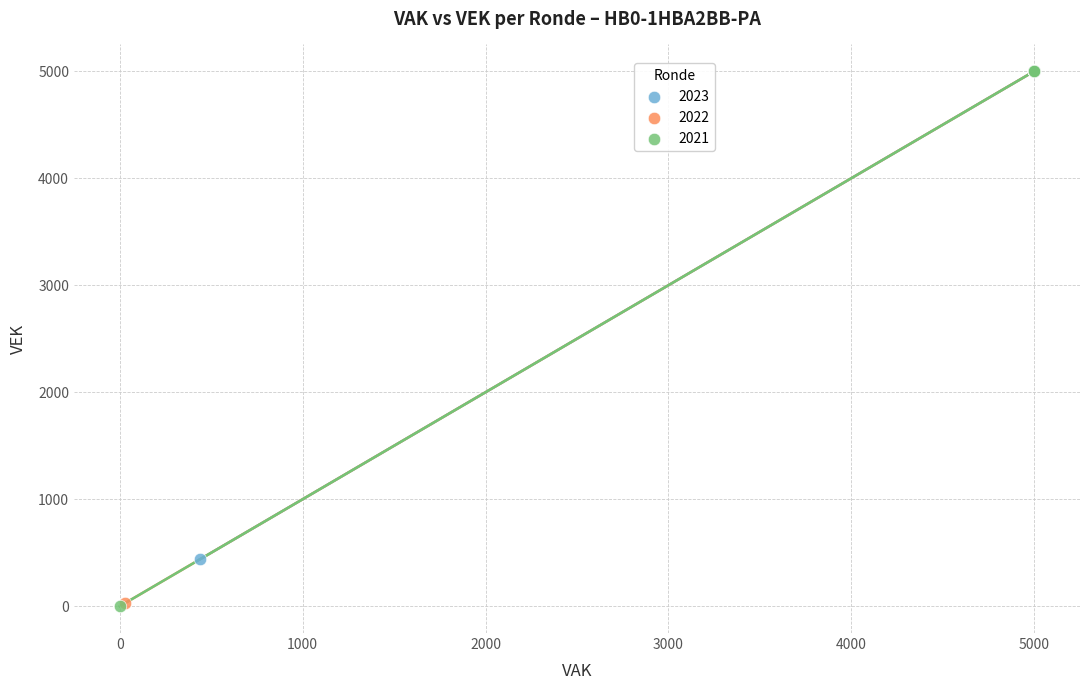

Which series has the largest Y range (max minus min)?

2021